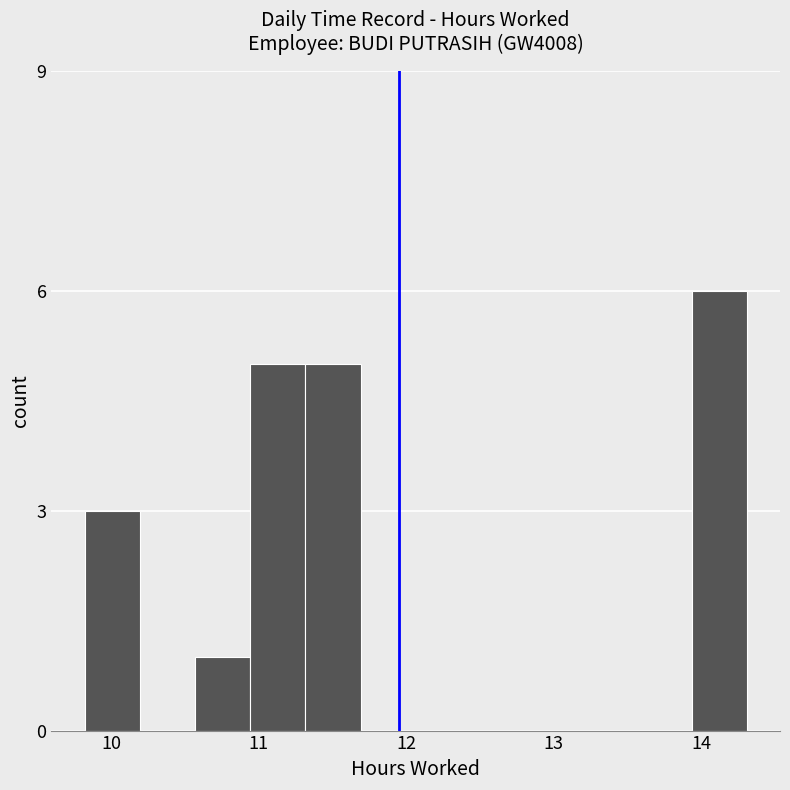

Around what value on the x-axis is the tallest bar? Give the approximate position of its centre, as read against the axis.

14.1